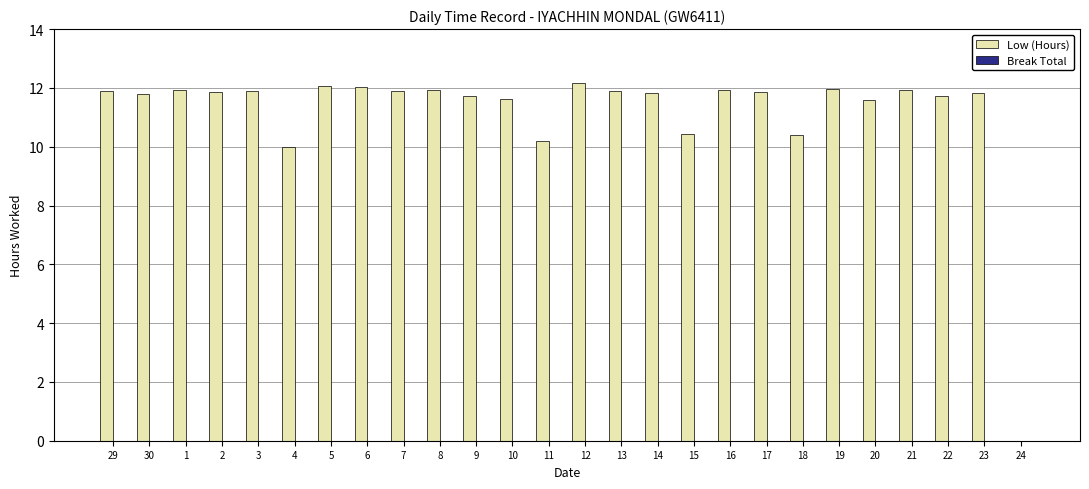

What is the maximum value shown in the chart?

12.2